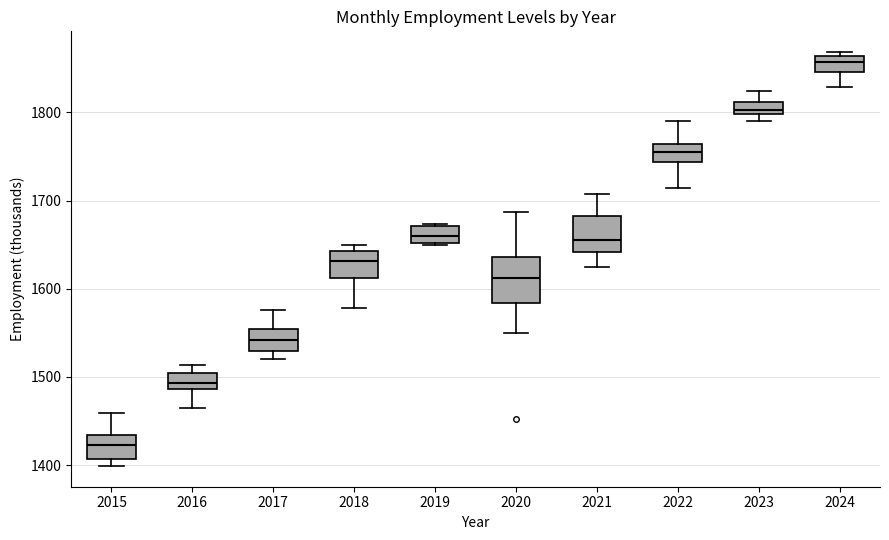

Where is the upper edge of the box at x = 2017 on the y-axis? The values are not printed on the chart, so give them approximately, as read against the axis.

1550